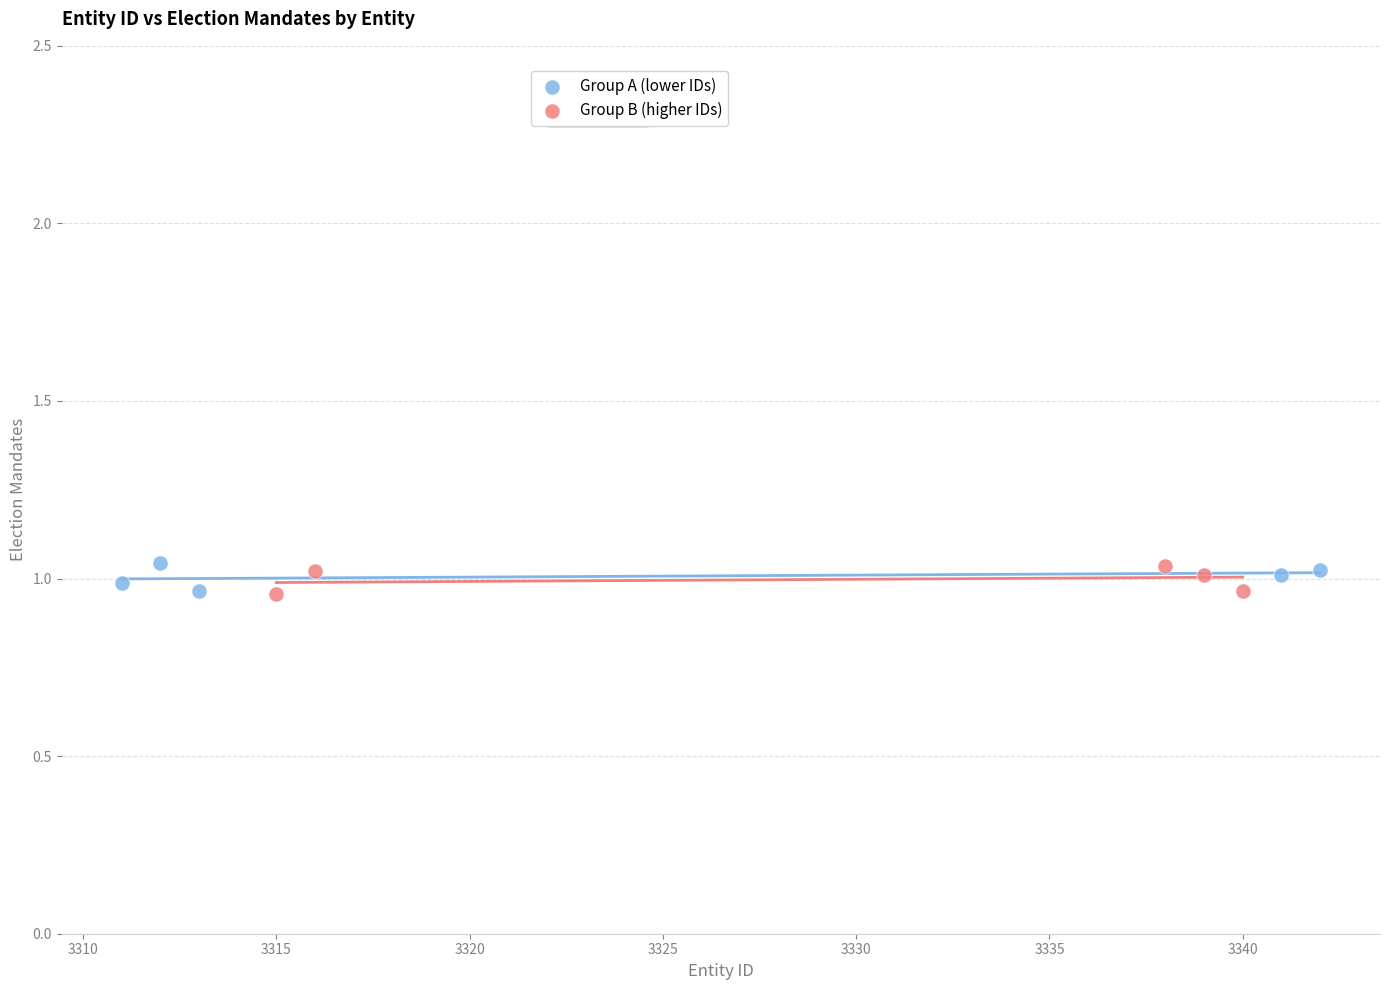

What are all the series names shown in the legend?

Group A (lower IDs), Group B (higher IDs)